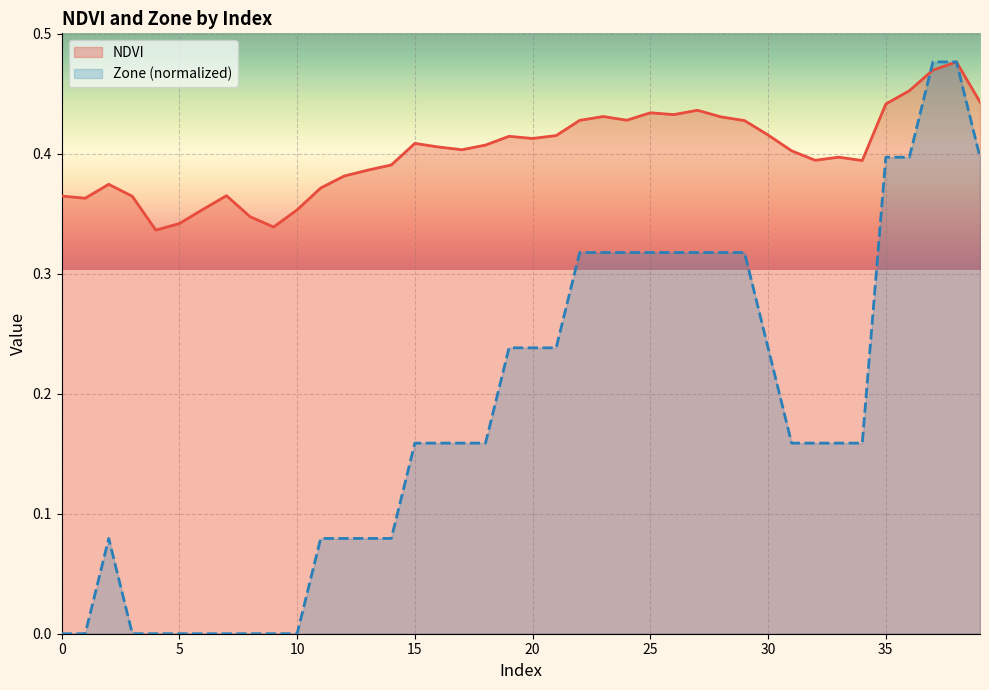

True or false: Zone has more than 0 points higher than both neighbors.

True